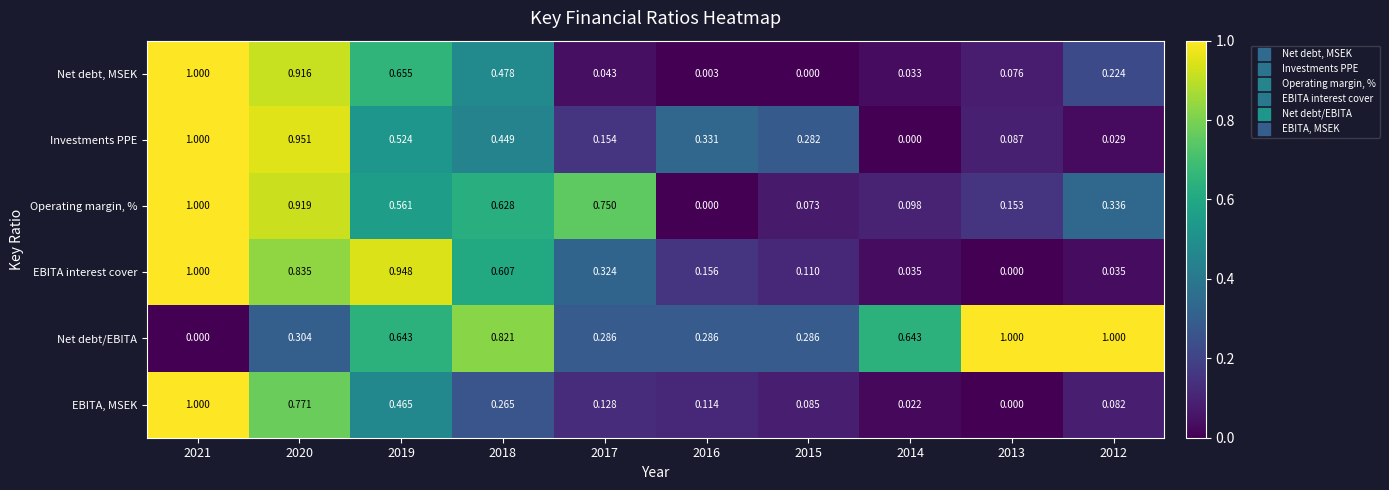

Is the value of Net debt, MSEK at 2015 greater than the value of Operating margin, % at 2018?

No